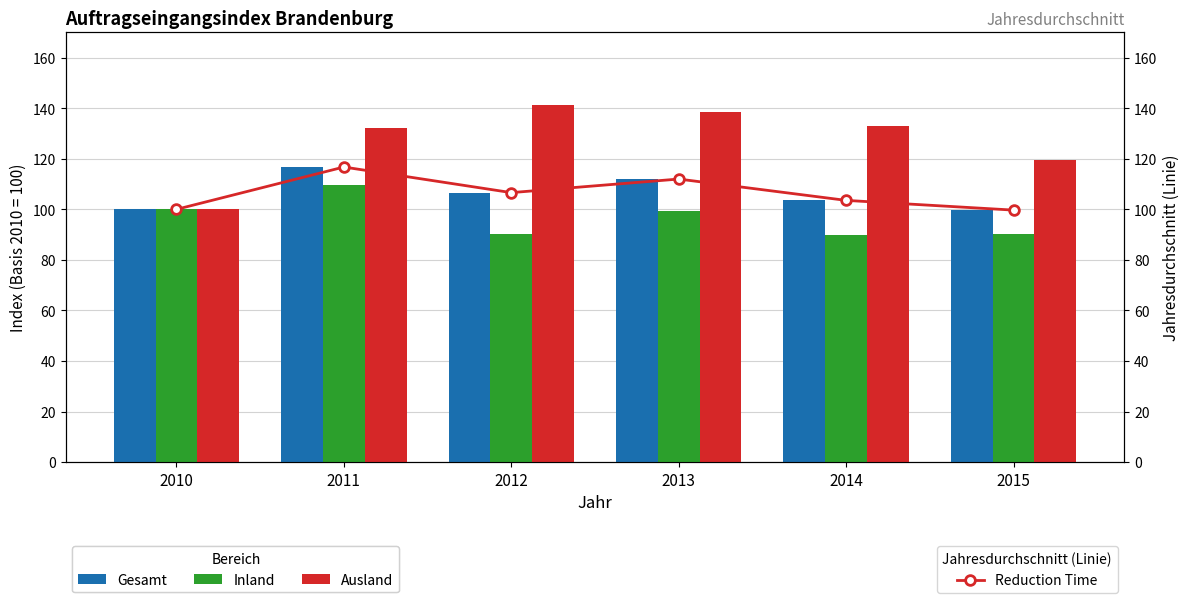

Where is Reduction Time nearest to the value 108?

2012